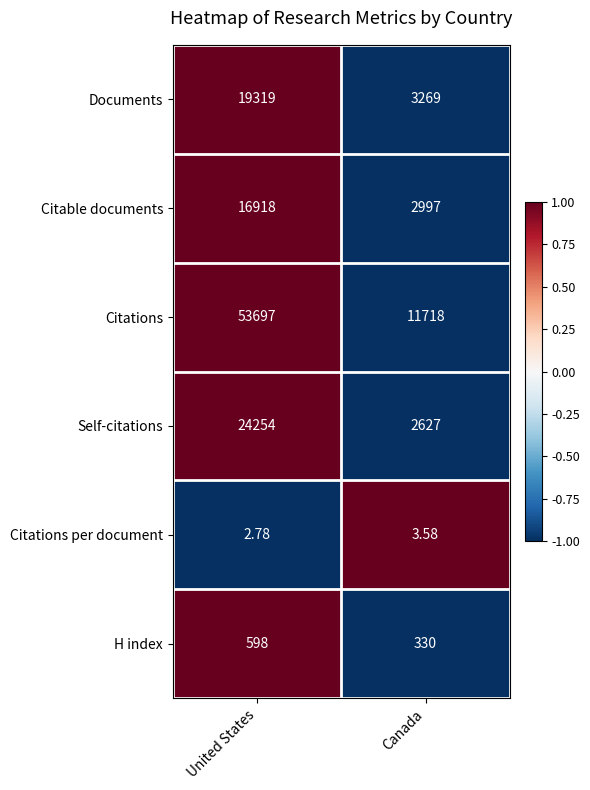

Which series changed the most between United States and Canada?

Citations